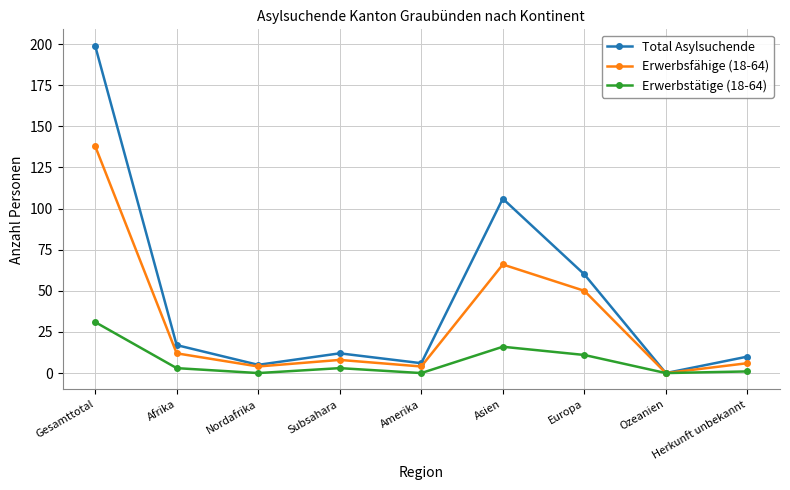

Where is Erwerbstätige (18-64) nearest to the value 15?

Asien